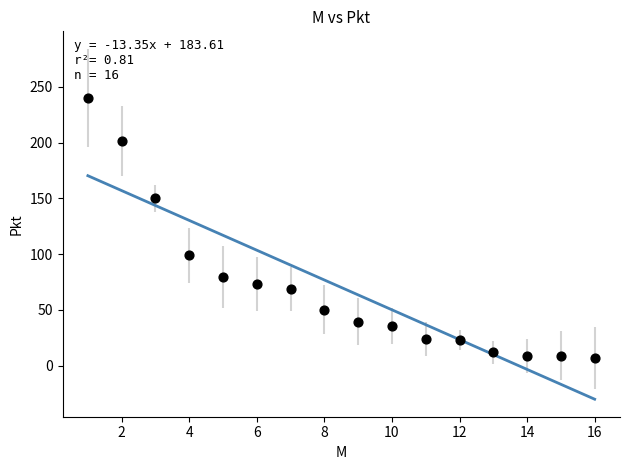

What is the range of X values (max minus min)?

15.0